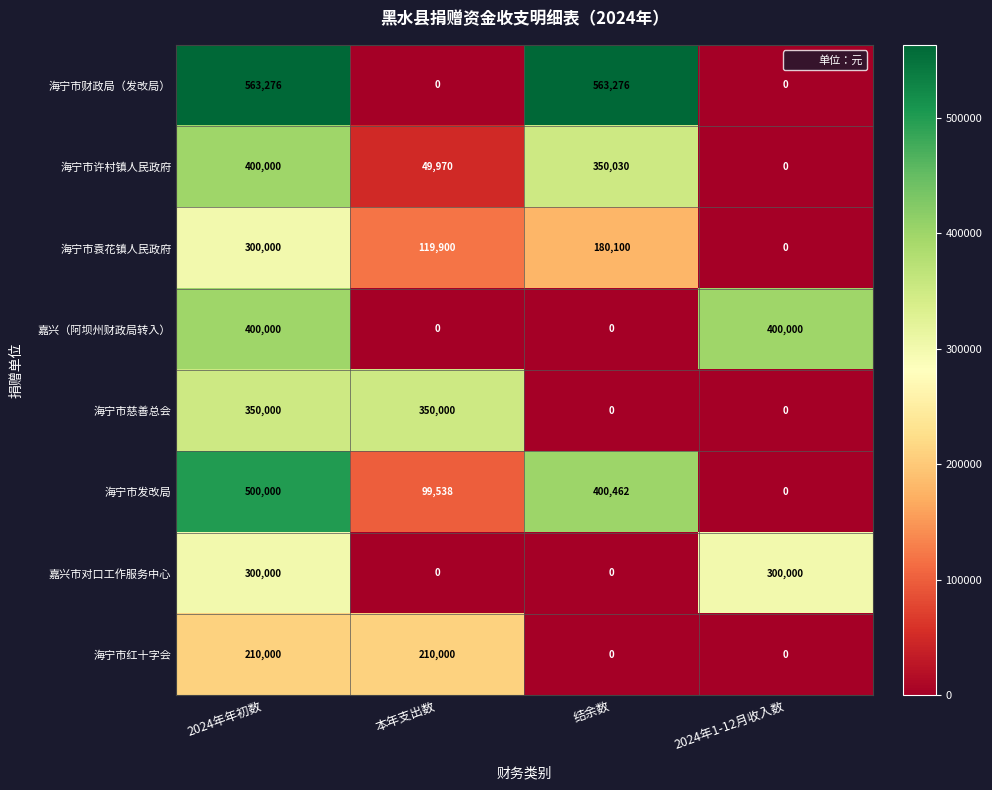

Which series has the widest spread of values?

海宁市财政局（发改局）